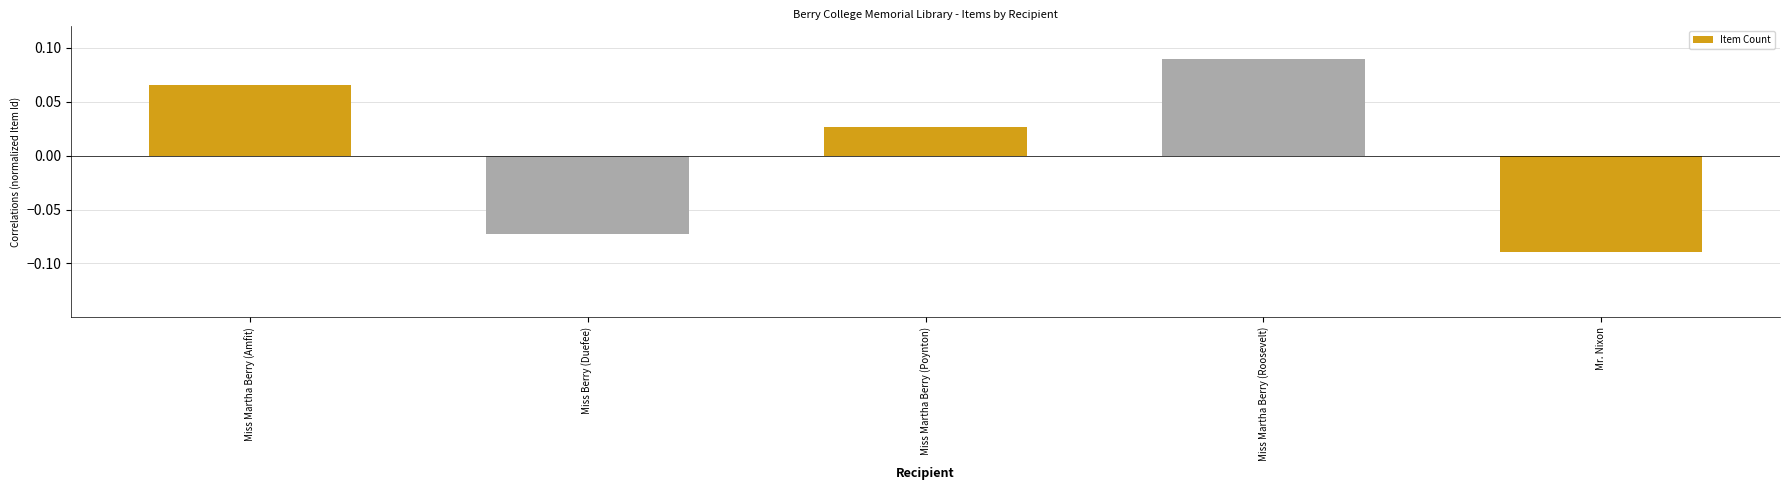

Rank the categories by value from highest to lowest.

Miss Martha Berry (Roosevelt), Miss Martha Berry (Amfit), Miss Martha Berry (Poynton), Miss Berry (Duefee), Mr. Nixon